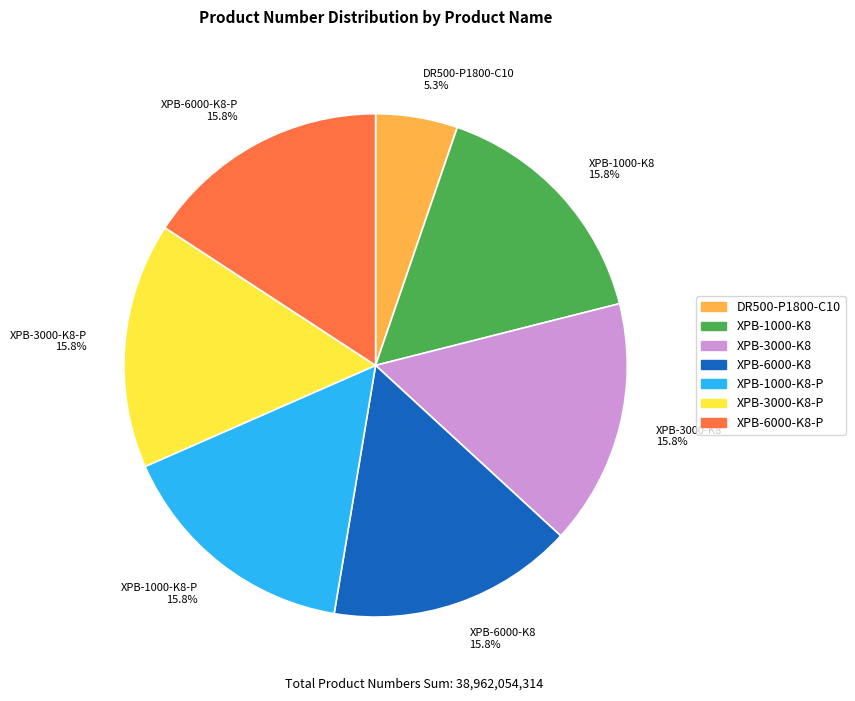

Which category has the biggest portion of the pie?

XPB-6000-K8-P